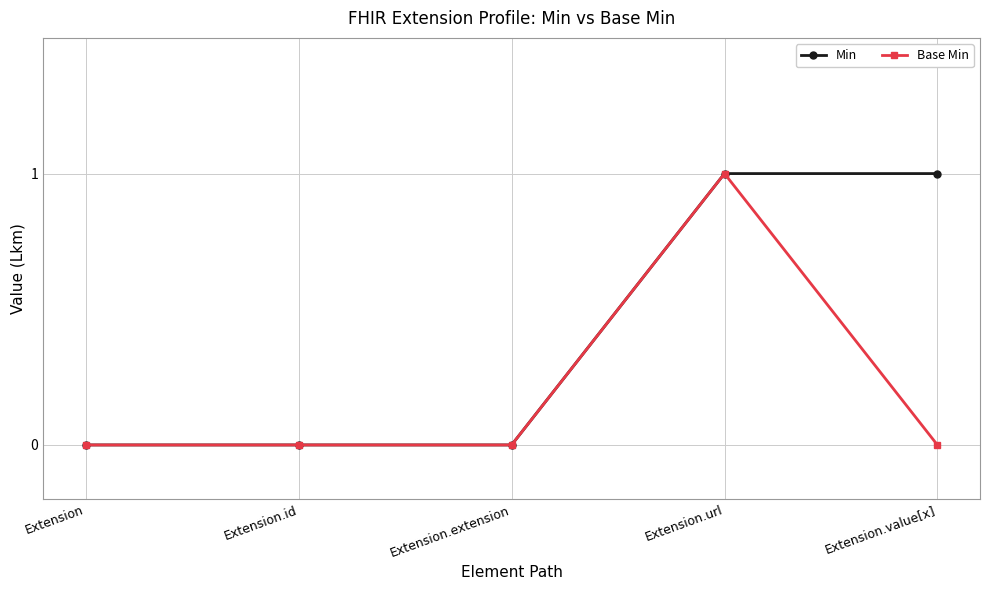

How many lines are shown in the chart?

2